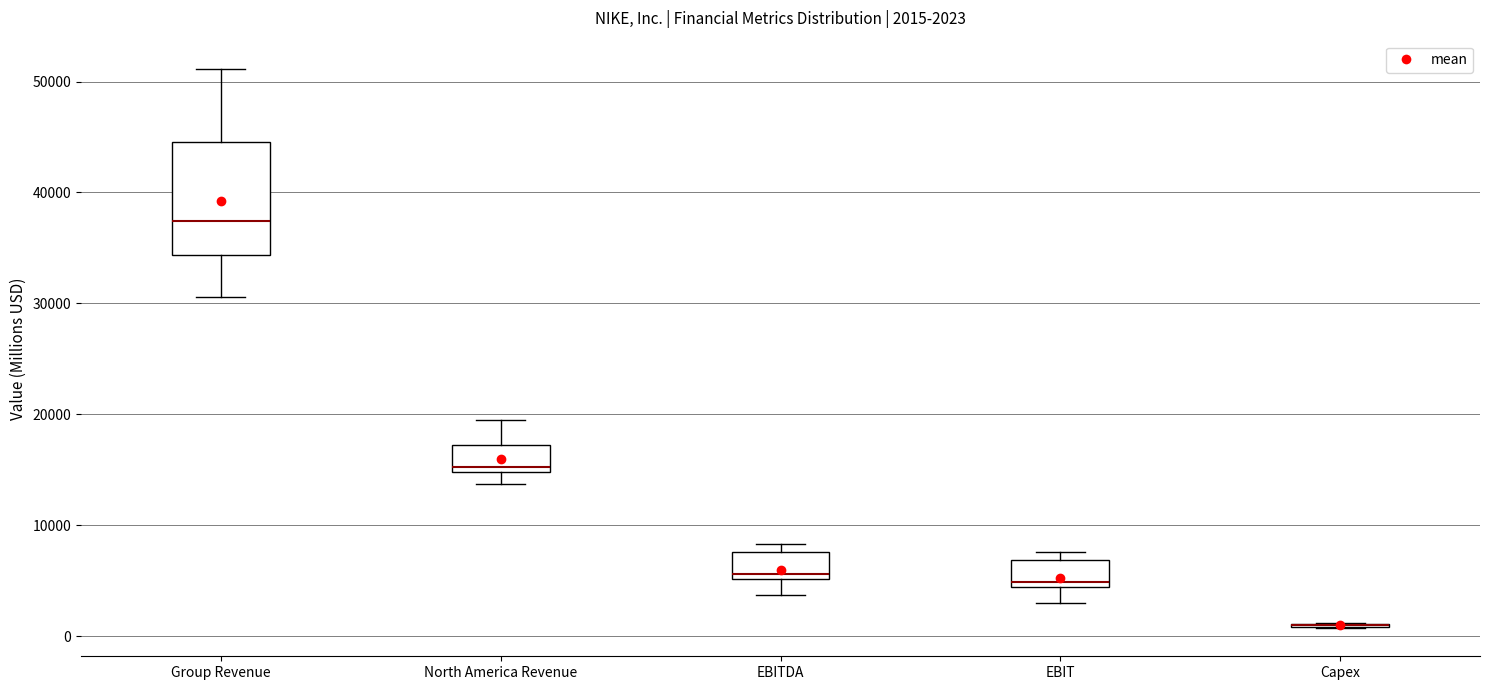

Which box is the tallest, from its lower edge to its upper edge?

Group Revenue